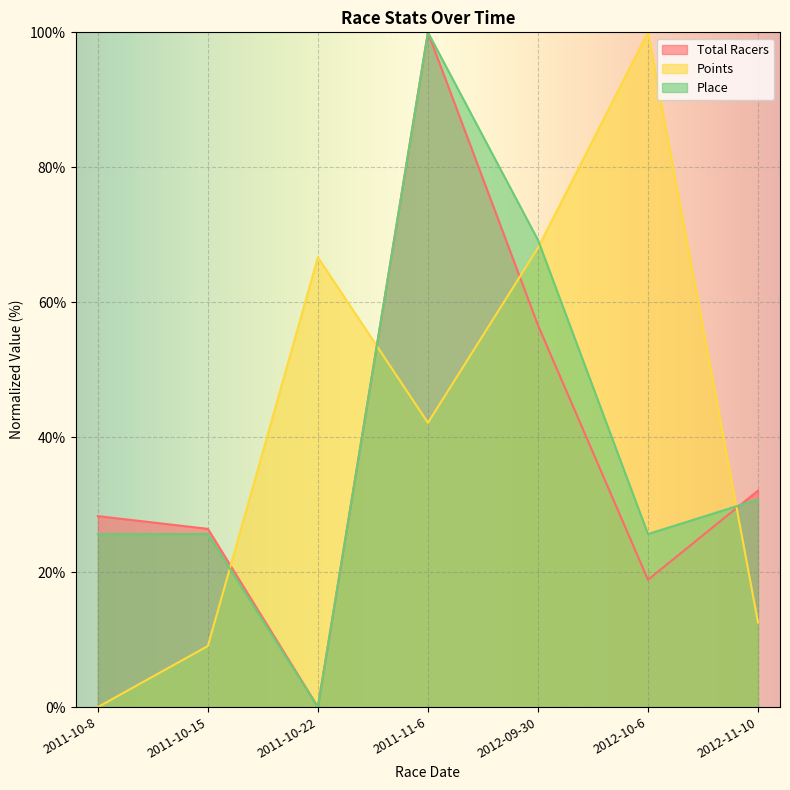

What is the label of the 4th point from the right?

2011-11-6